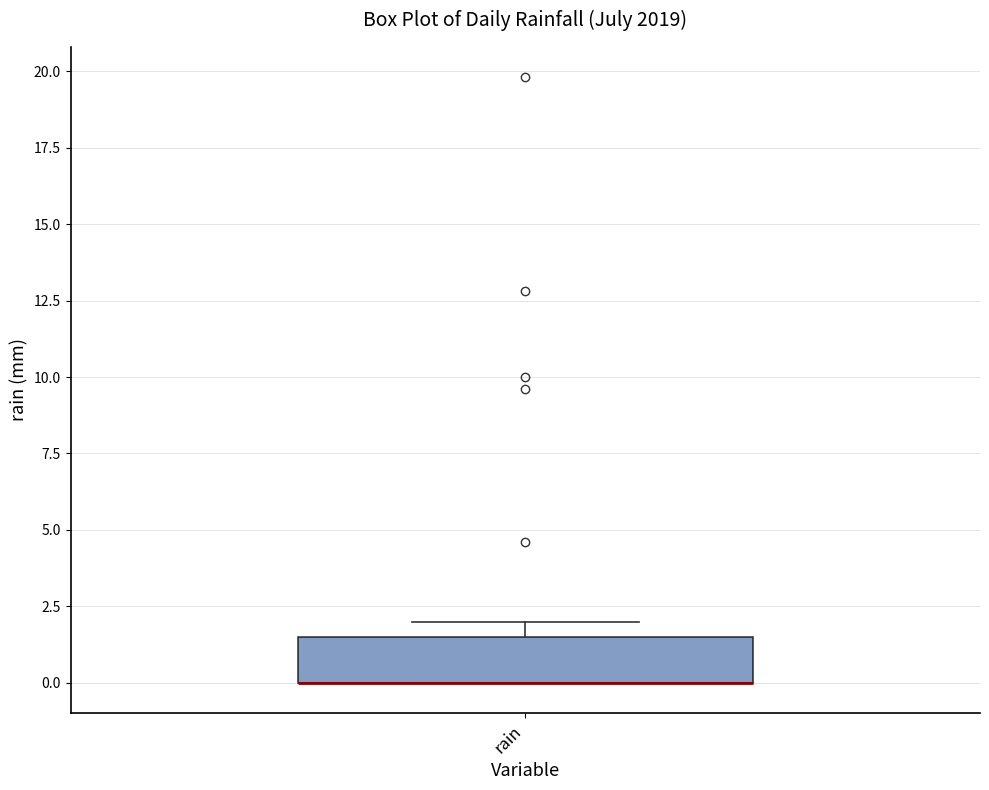

Transcribe this box plot: give where the median line is, the range the box spans, and where the two whiskers end, as read against the y-axis. The values are not printed on the chart, so give them approximately, as read against the axis.

median 0.0 (drawn on the box's lower edge), box 0.0 to 1.5, whiskers 0.0 to 2.0